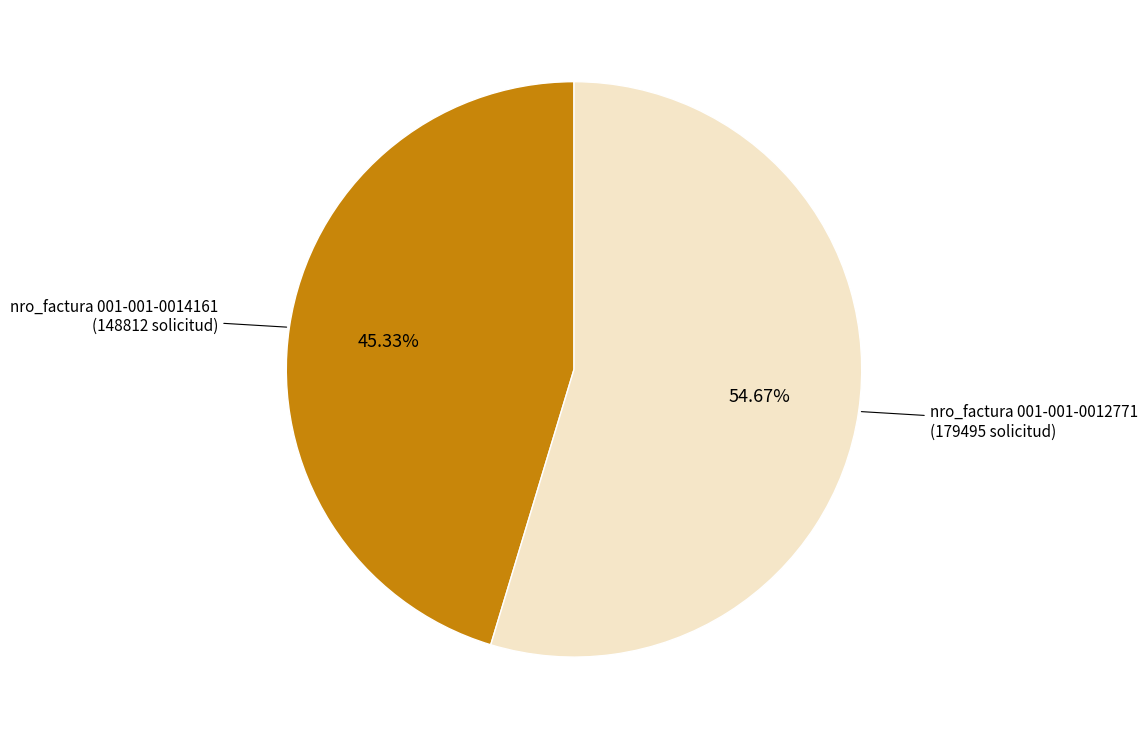

Is there any slice that represents more than half of the pie?

Yes